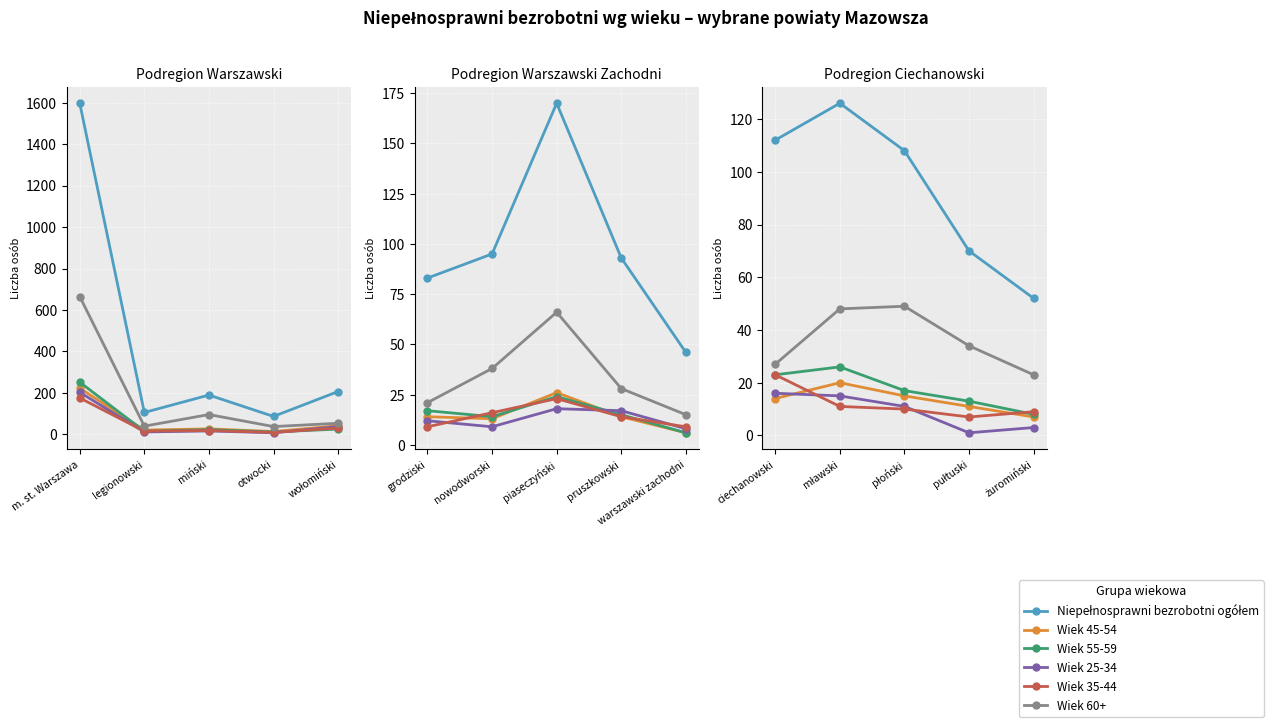

The Wiek 55-59 series shows 17 at pułtuski. True or false?

False